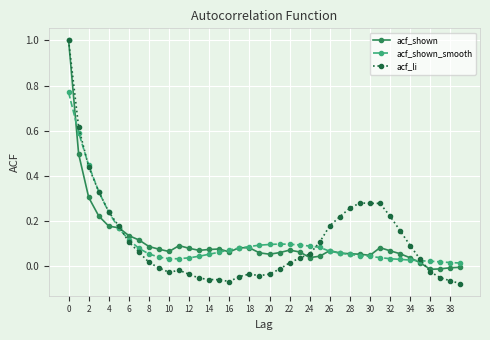

Which series has the largest range (max minus min)?

acf_li